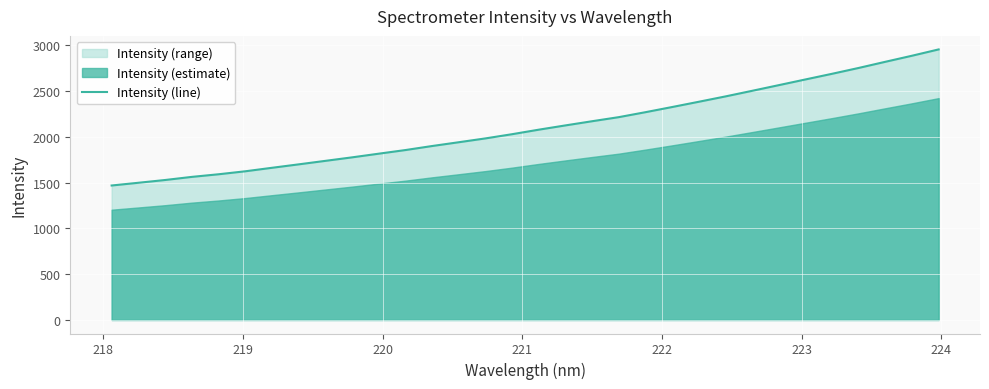

How many data points are less than 2078?

16